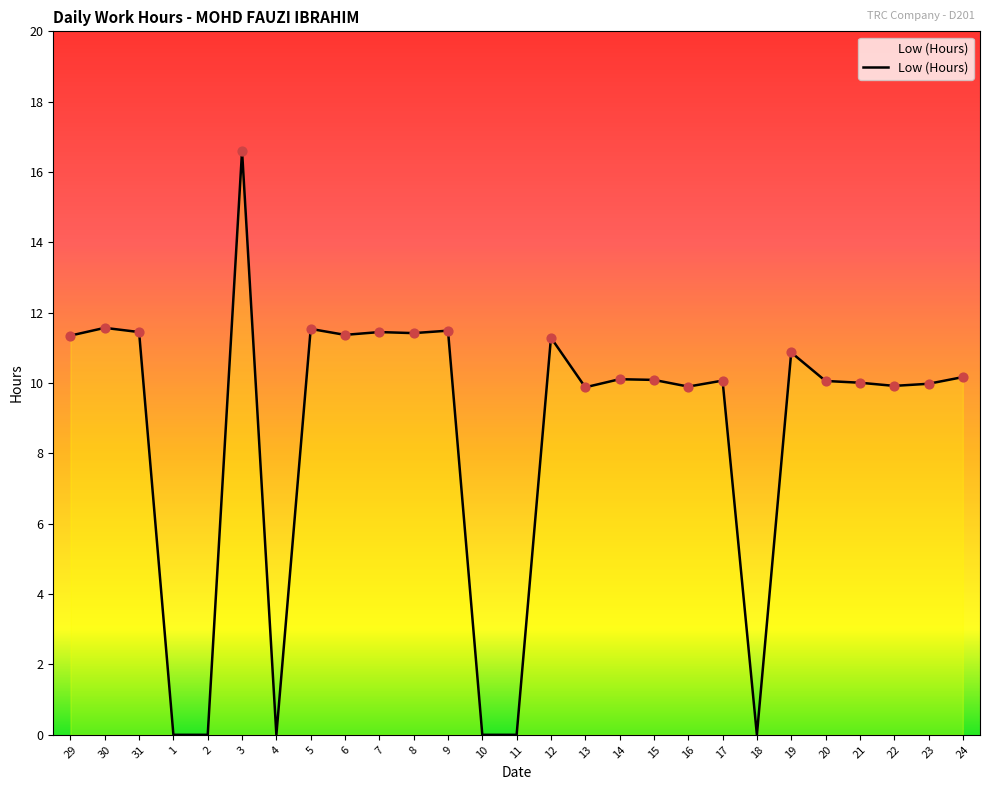

What is the change in value from 7 to 20?

-1.4